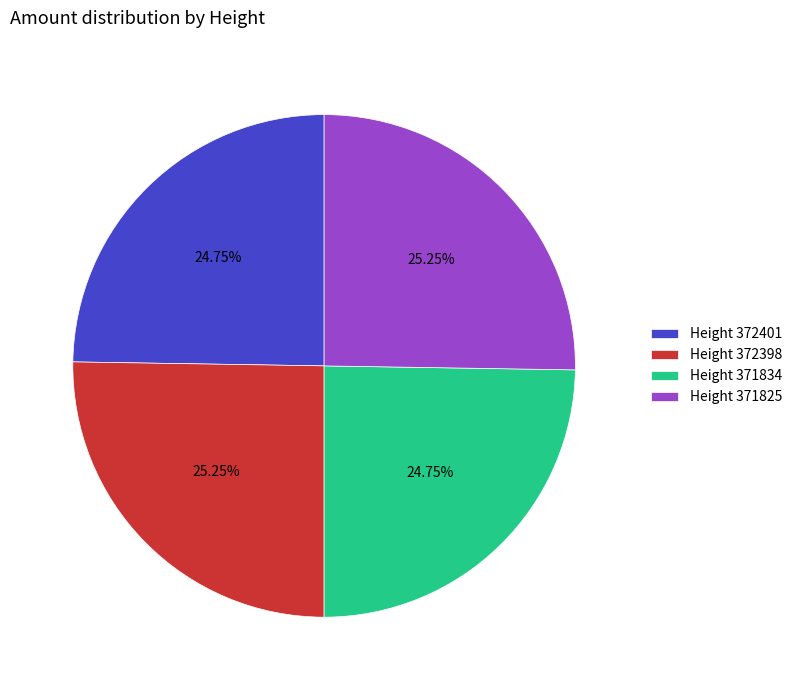

Between Height 372398 and Height 372401, which is larger?

Height 372398